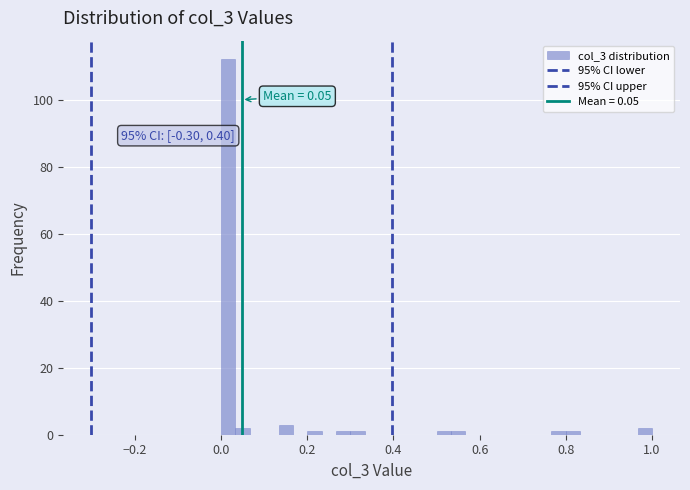

Read against the x-axis, roughly where is the centre of the tallest bar?

0.02